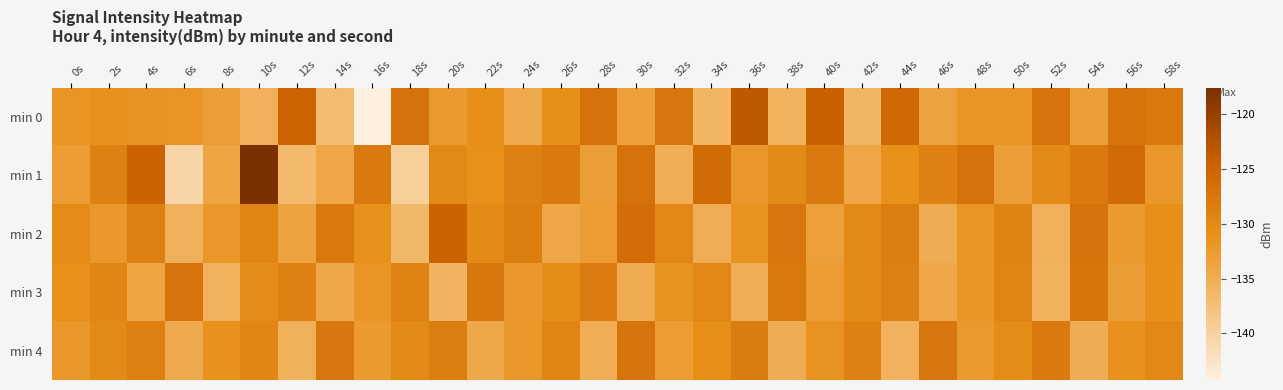

How many data points does each series have?

30